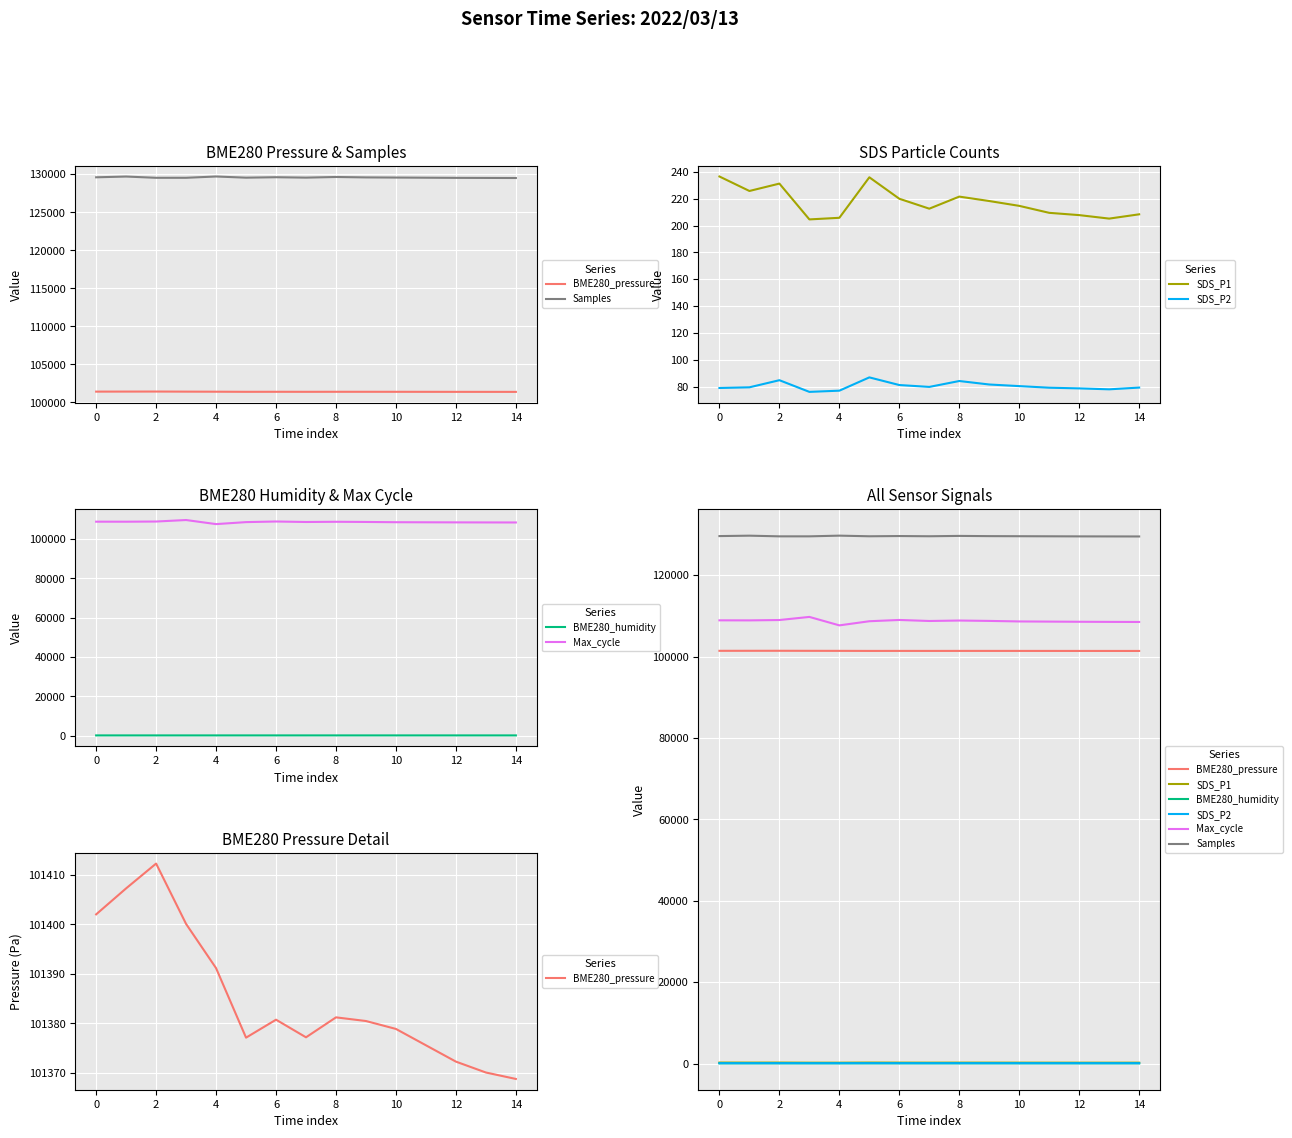

What is the spread (max minus min) of values at 6?

129556.1